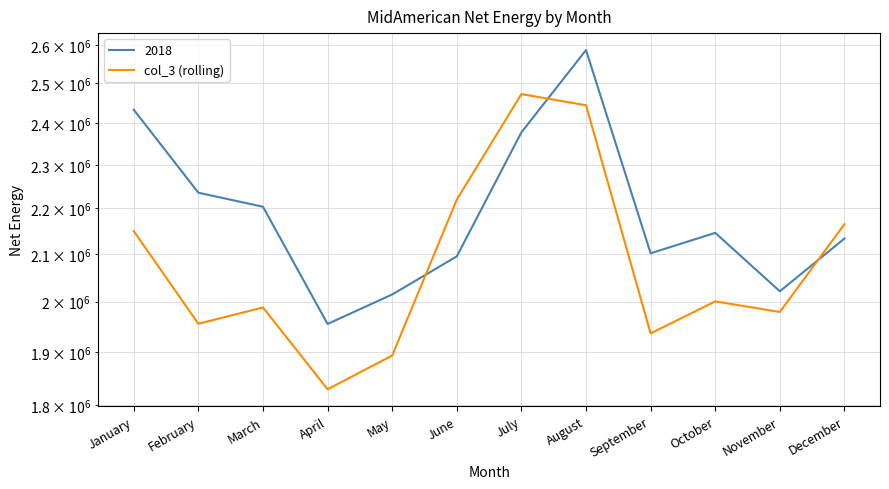

Is this an area chart (filled region under the line)?

No